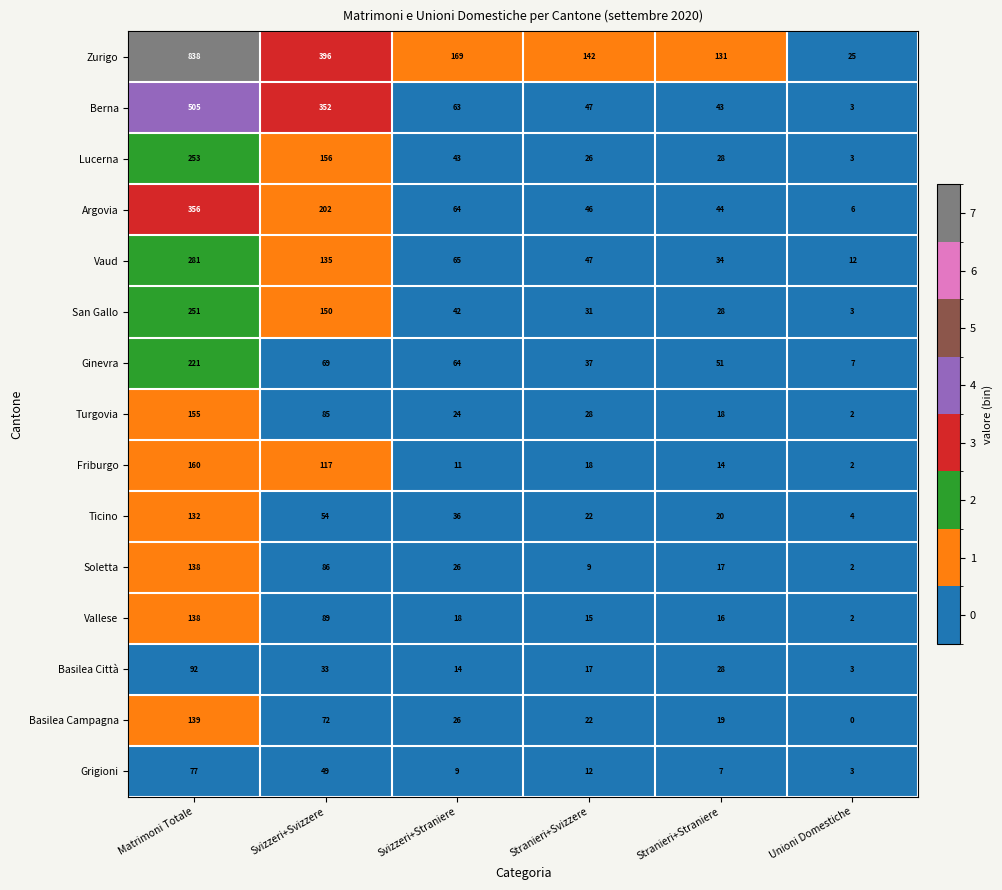

Which series has the largest range (max minus min)?

Zurigo